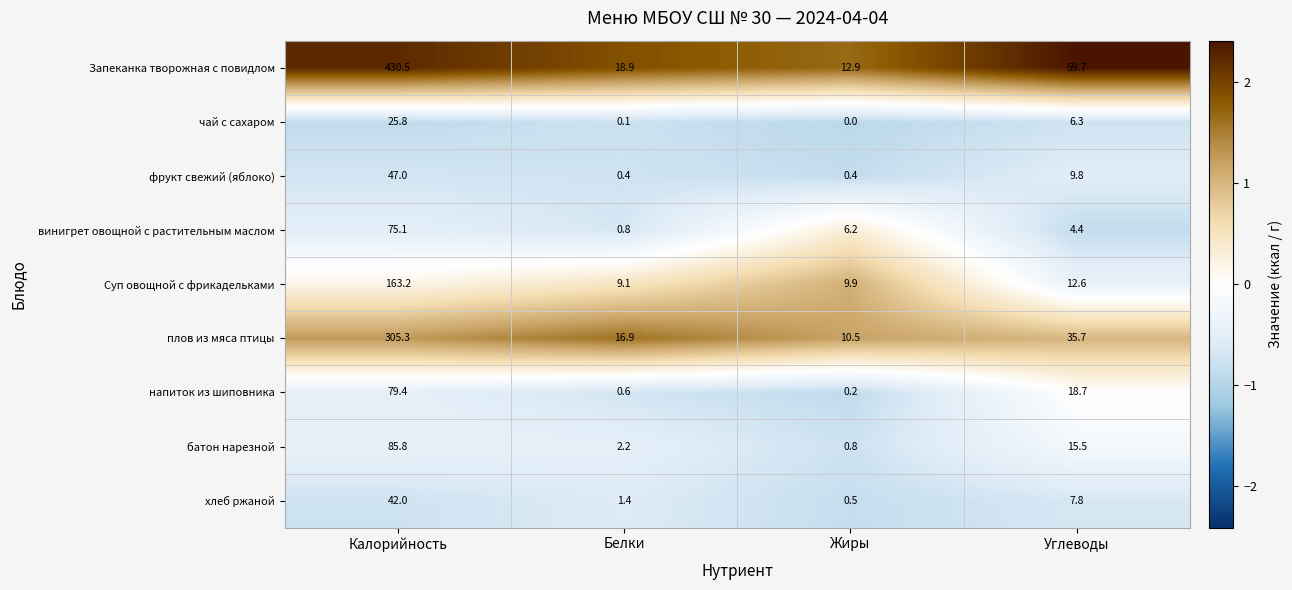

Where is напиток из шиповника nearest to the value 39?

Углеводы